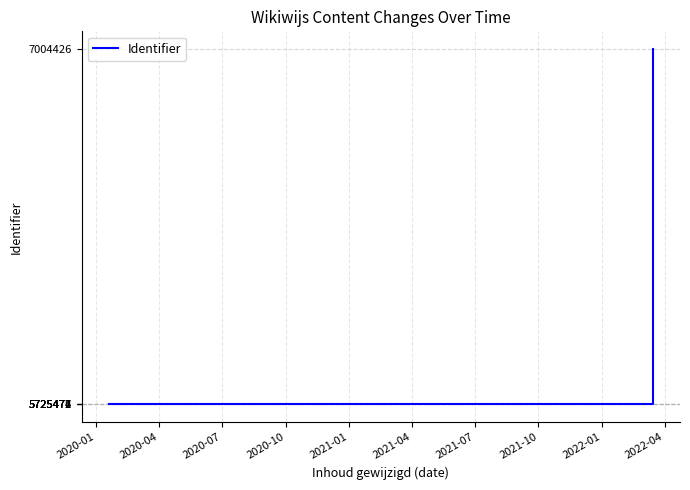

How many data points are less than 5725476?

3